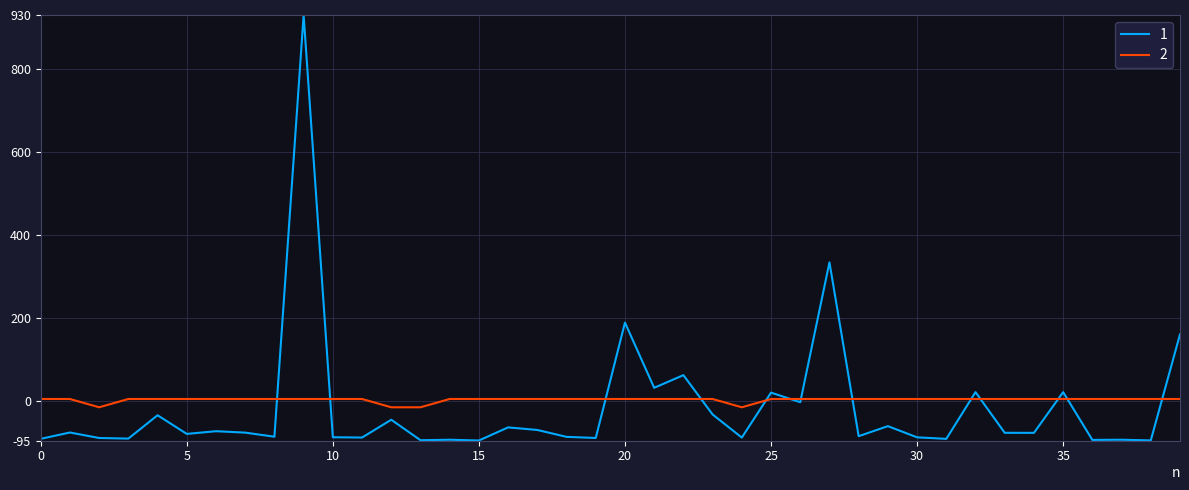

What is the maximum value for 1?

930.0